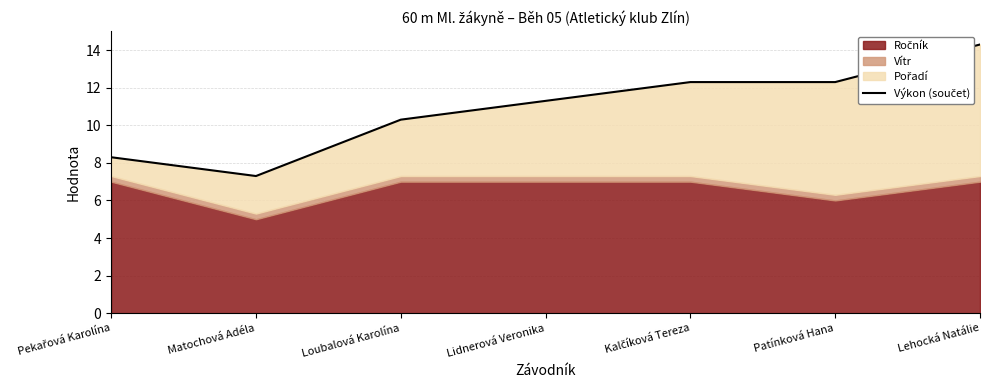

Is it true that the value at Lehocká Natálie is 14.3?

True